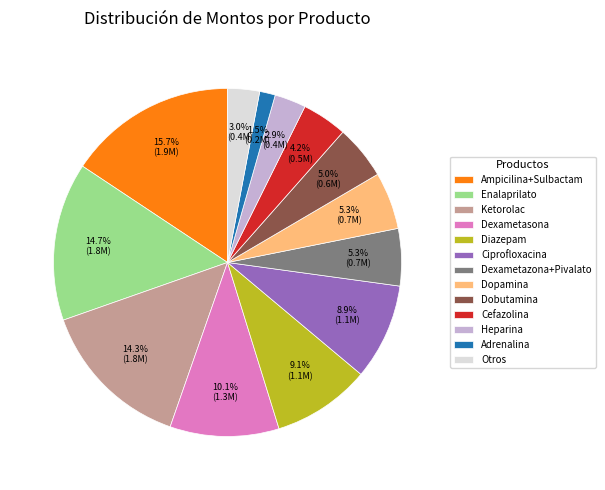

True or false: Ketorolac accounts for 2% of the total.

False